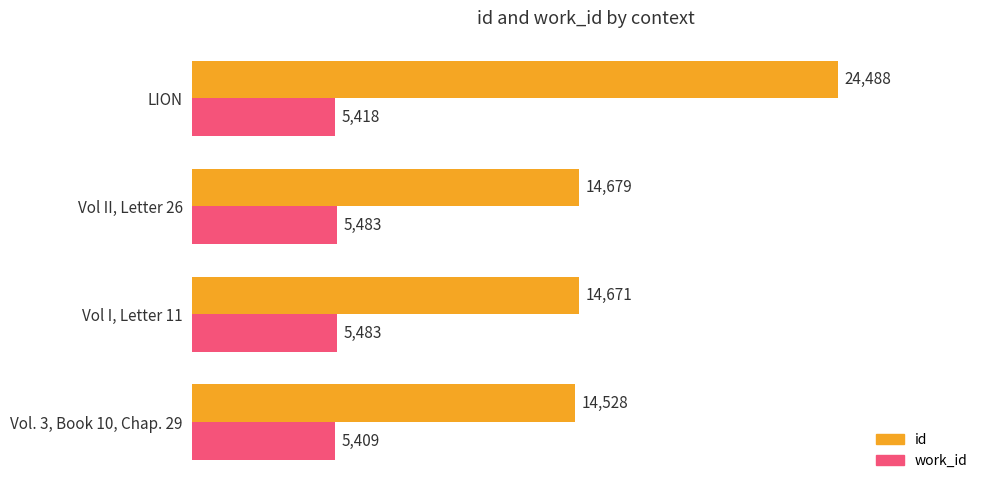

What is the total value across all series at LION?

29906